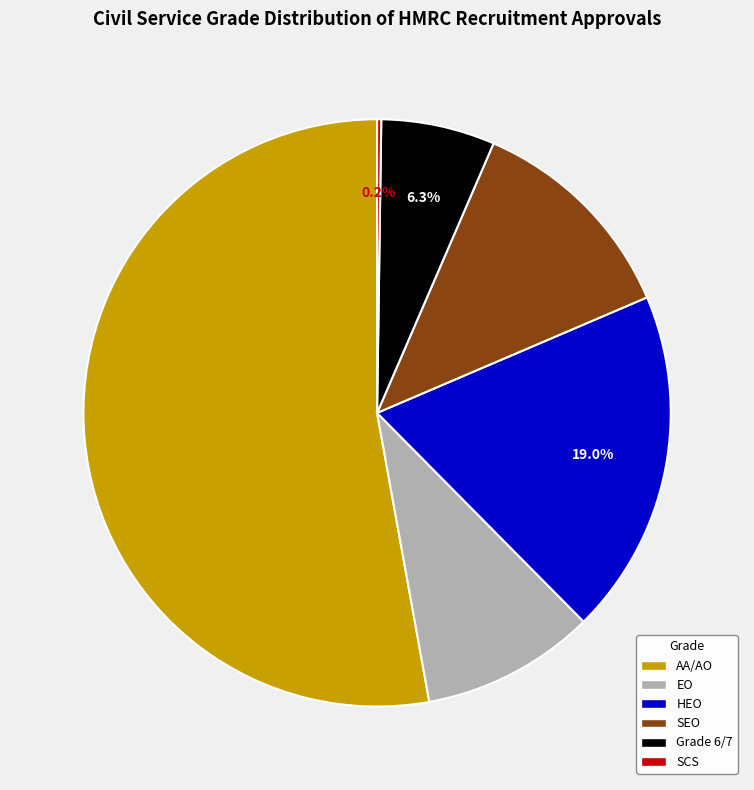

Does AA/AO account for over 50% of the chart?

Yes